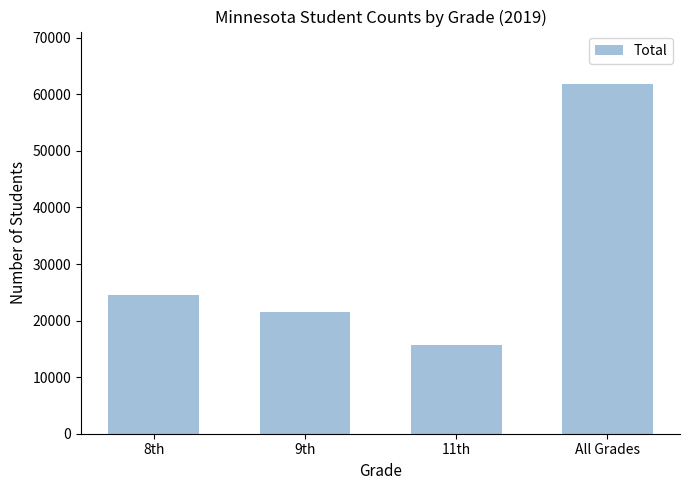

Between 9th and All Grades, which is larger?

All Grades